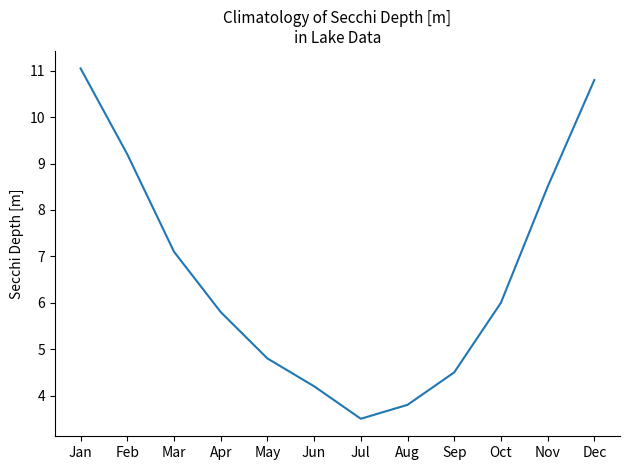

Reading right to left, extract all data points from this chart.

Dec=10.8	Nov=8.5	Oct=6.0	Sep=4.5	Aug=3.8	Jul=3.5	Jun=4.2	May=4.8	Apr=5.8	Mar=7.1	Feb=9.2	Jan=11.1